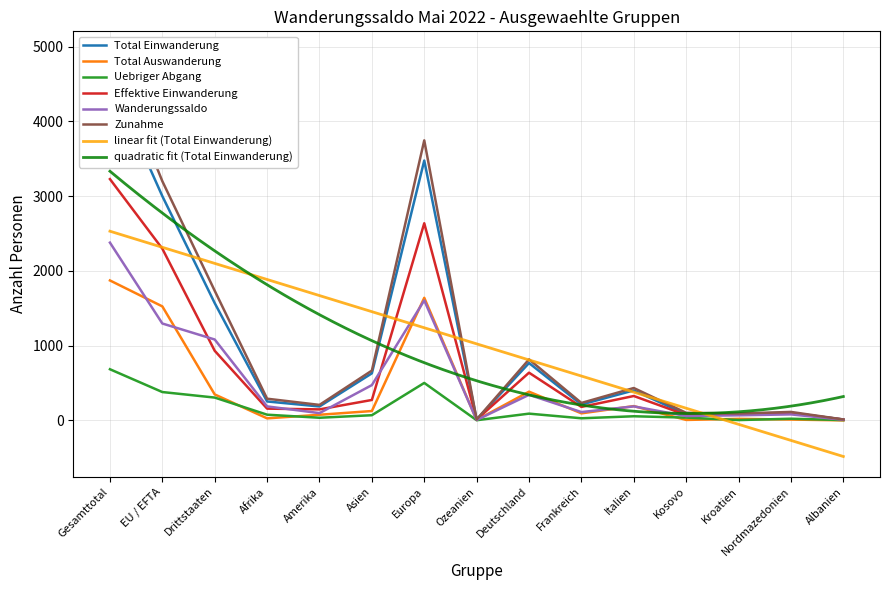

At how many categories does at least one series exceed 3512?

2